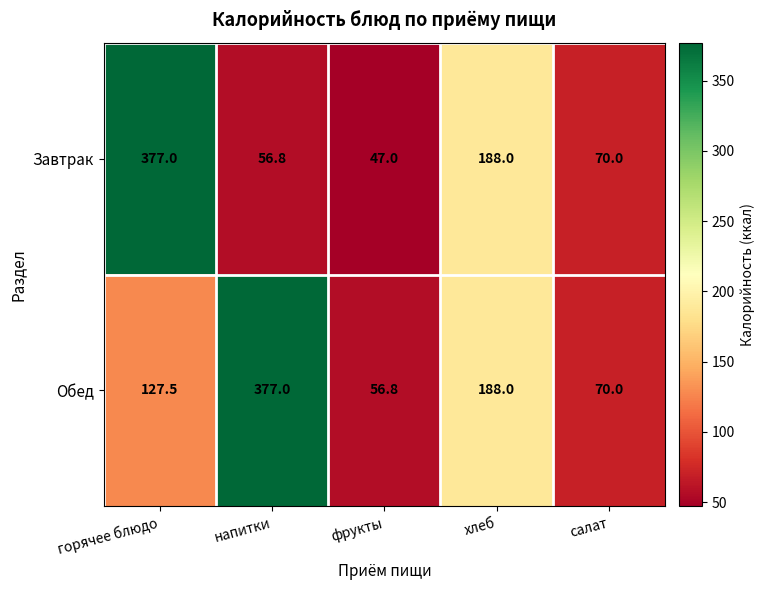

True or false: Завтрак has a value of 78.8 at фрукты.

False